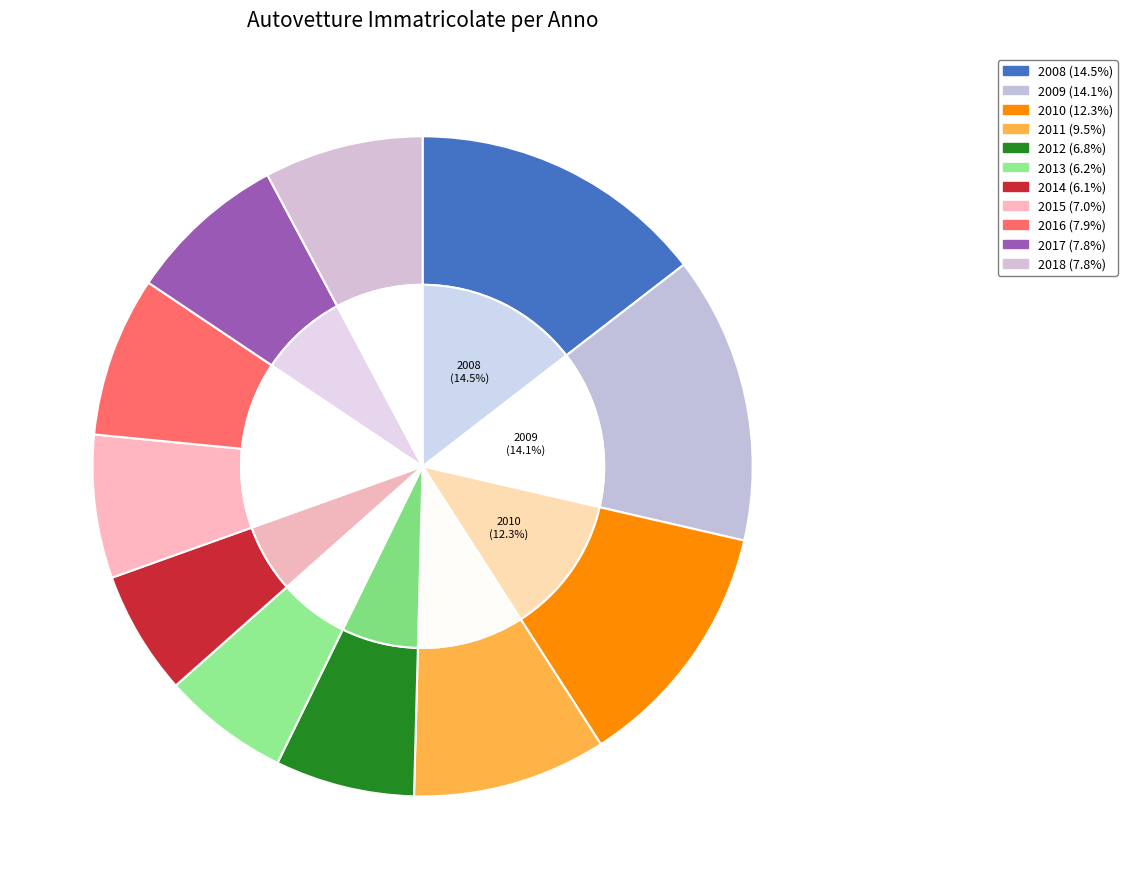

Is there a majority slice in this chart?

No